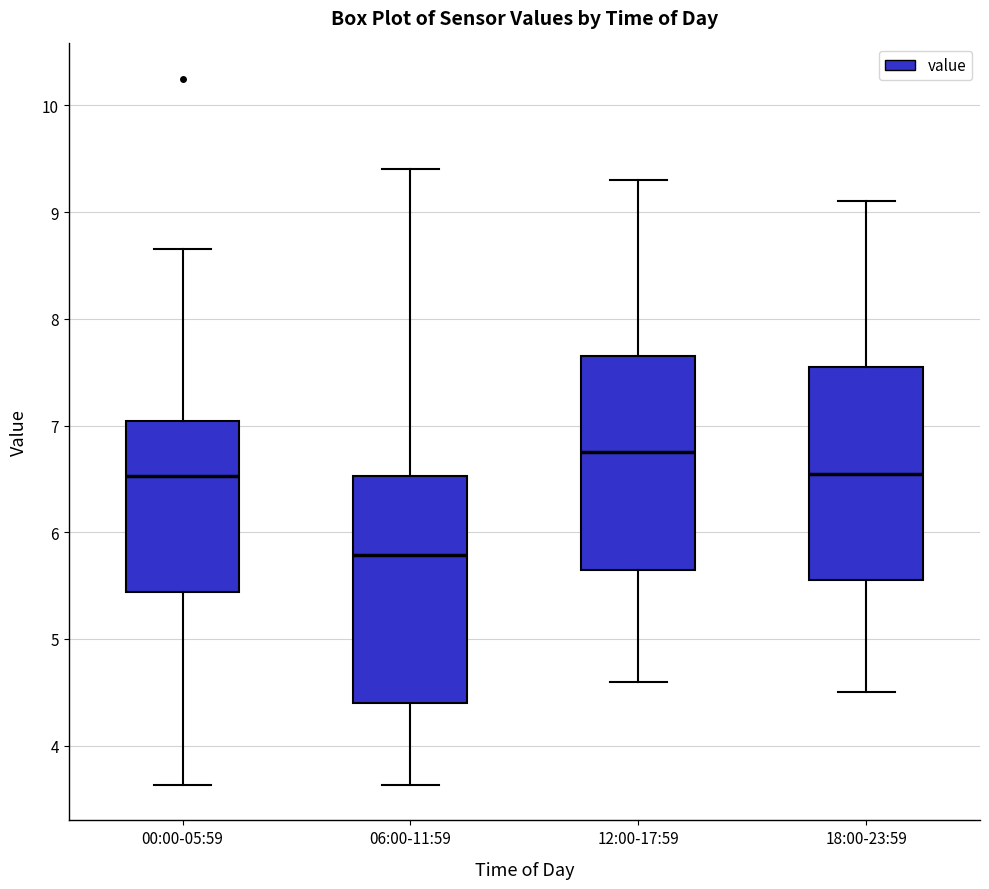

Reading left to right, transcribe this box plot: for each box, give where its median line is, the range the box spans, and where its two whiskers end, as read against the y-axis. The values are not printed on the chart, so give them approximately, as read against the axis.

00:00-05:59: median 6.5, box 5.4 to 7.0, whiskers 3.6 to 8.7
06:00-11:59: median 5.8, box 4.4 to 6.5, whiskers 3.6 to 9.4
12:00-17:59: median 6.8, box 5.7 to 7.7, whiskers 4.6 to 9.3
18:00-23:59: median 6.6, box 5.6 to 7.6, whiskers 4.5 to 9.1